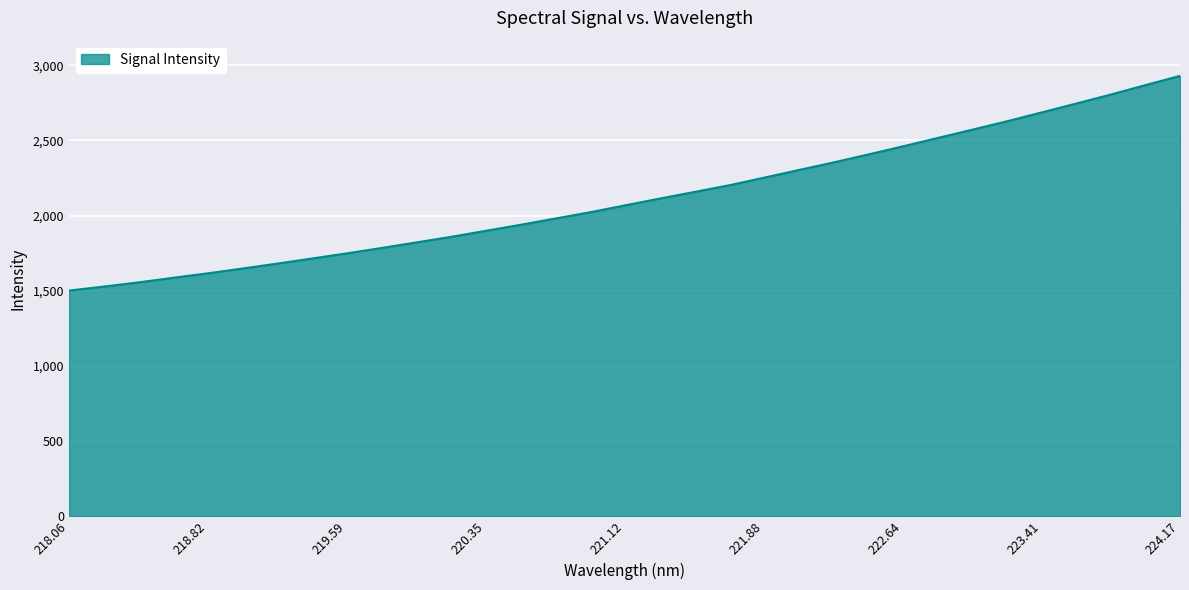

Reading left to right, transcribe all the data shown in this chart.

1500.7	1527.2	1555.1	1585.9	1615.7	1647.6	1680.4	1714.3	1748.5	1784.4	1821.1	1858.4	1898.6	1938.5	1980.4	2021.9	2067.6	2112.6	2156.9	2201.2	2251.6	2302.5	2352.8	2405.9	2460.0	2515.6	2571.1	2626.9	2685.7	2745.0	2805.2	2868.0	2929.7